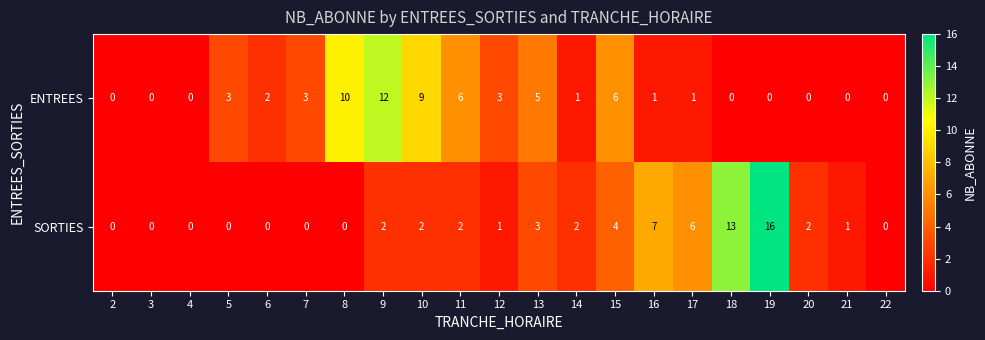

Rank the series by their average value, from highest to lowest.

ENTREES, SORTIES